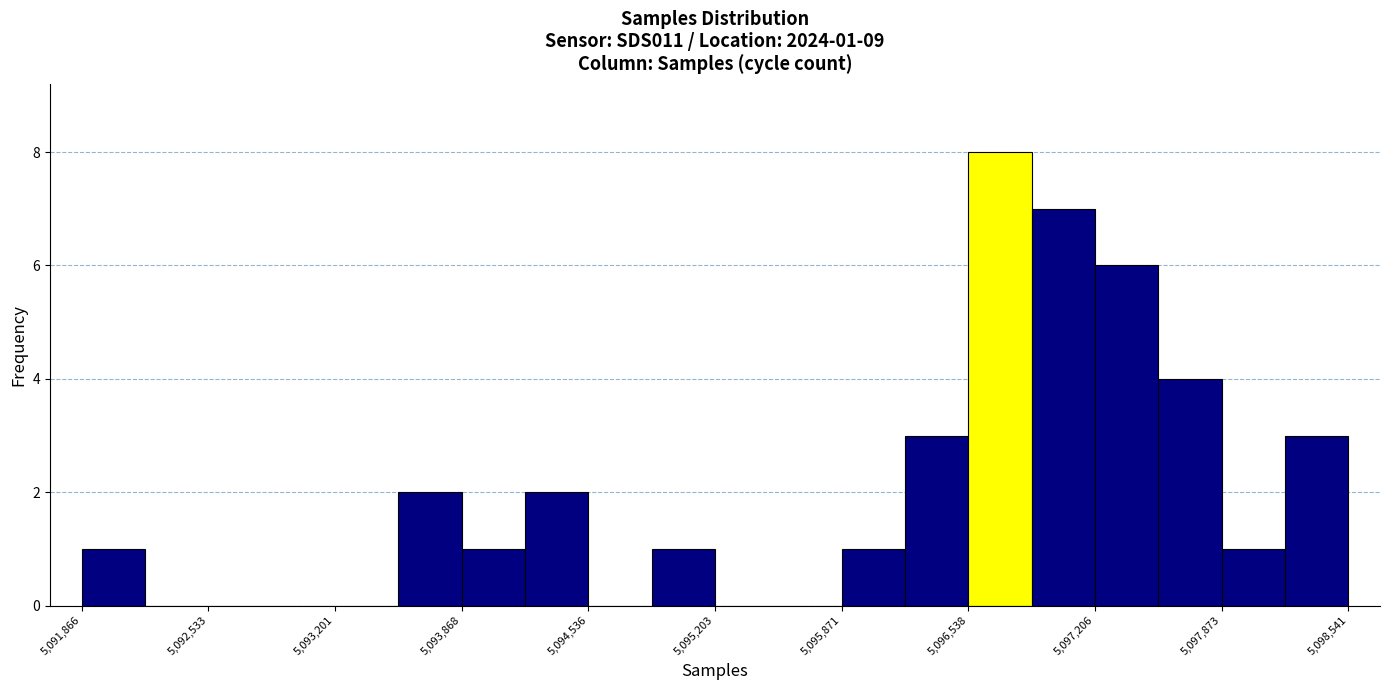

Read against the x-axis, roughly where is the centre of the tallest bar?

5096700